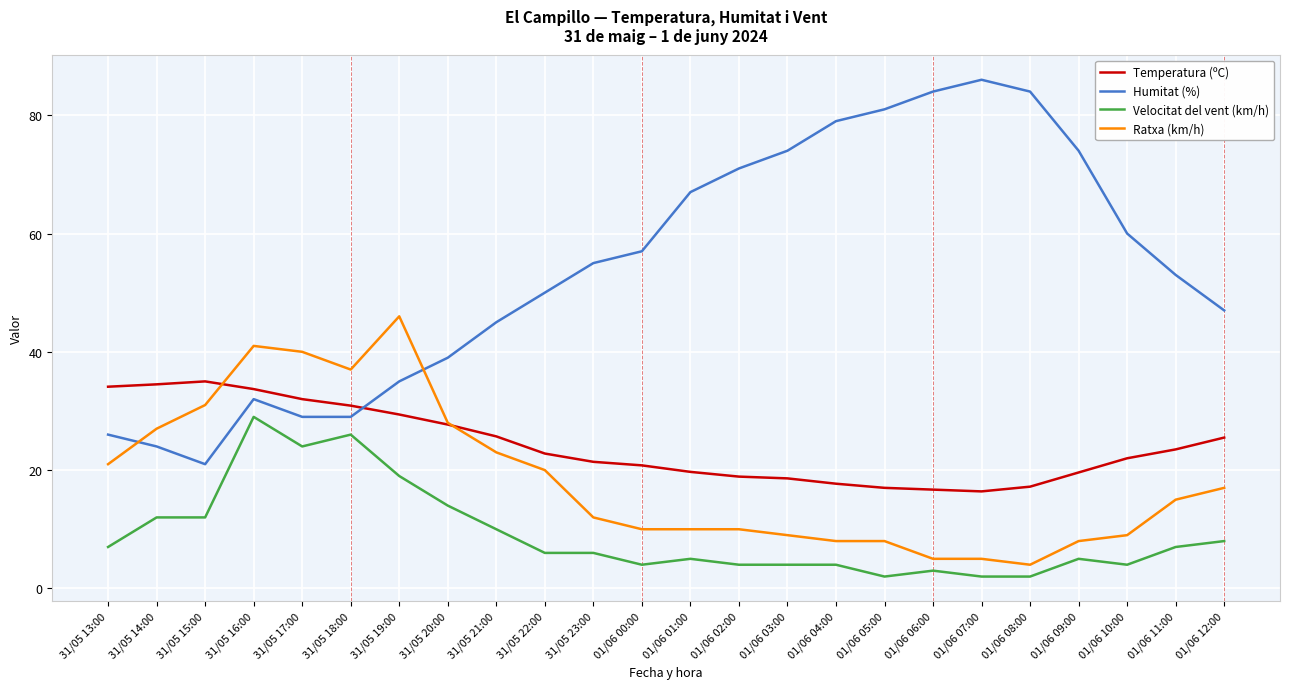

Is it true that Velocitat del vent (km/h) equals 6.0 at 31/05 23:00?

True